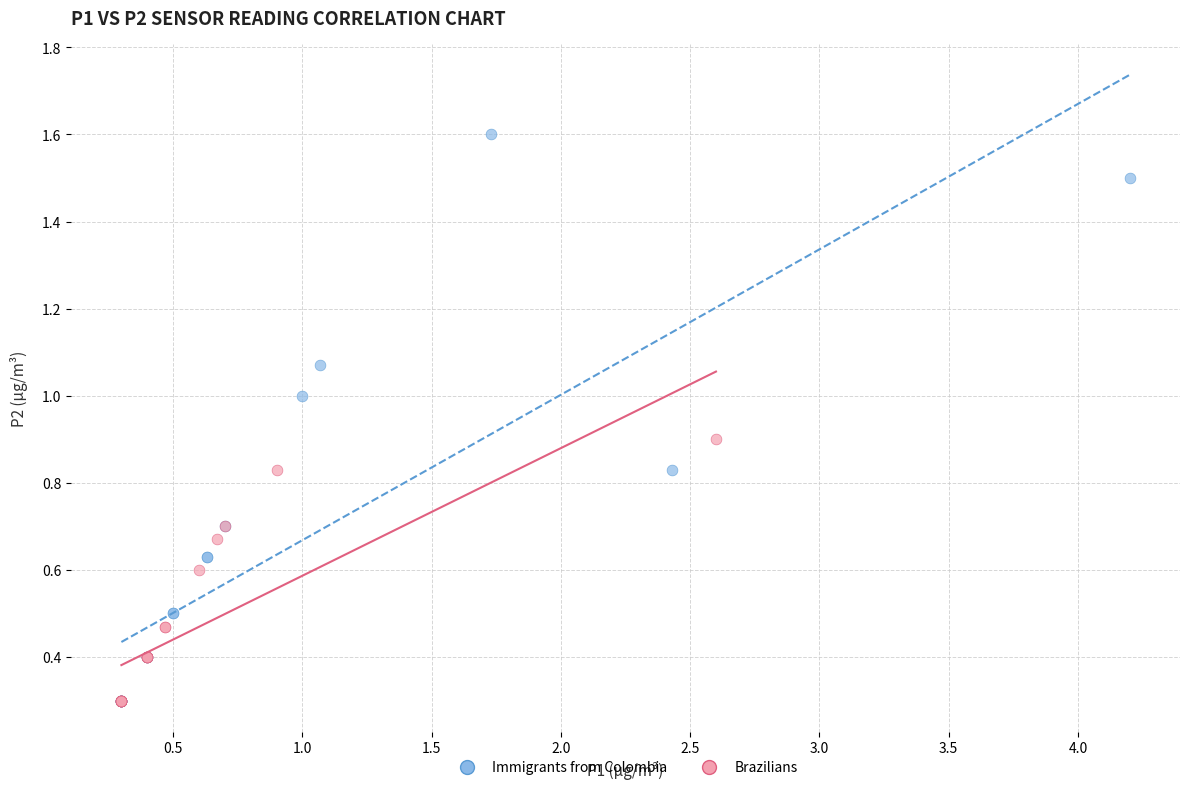

Which series has the widest spread of Y values?

Immigrants from Colombia